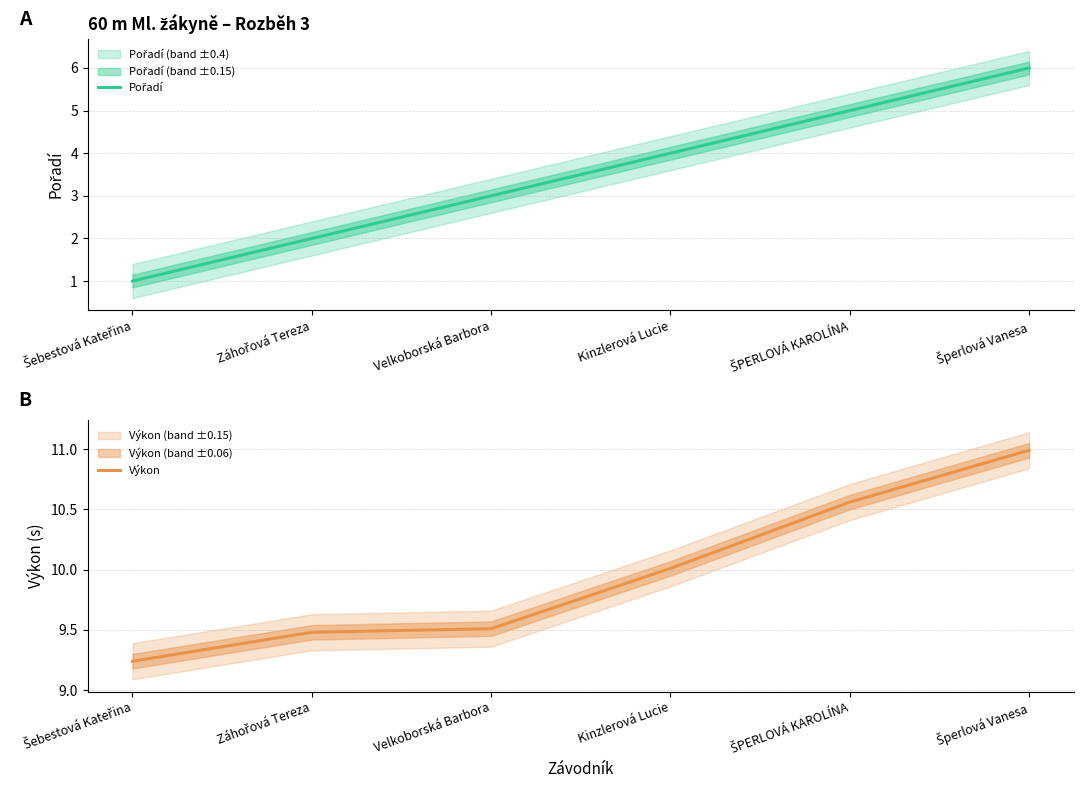

How many lines are shown in the chart?

2